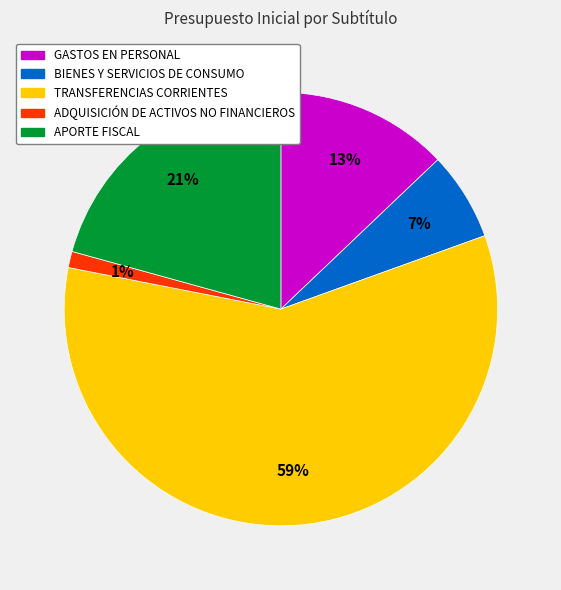

Combined, do APORTE FISCAL and GASTOS EN PERSONAL account for over 50%?

No